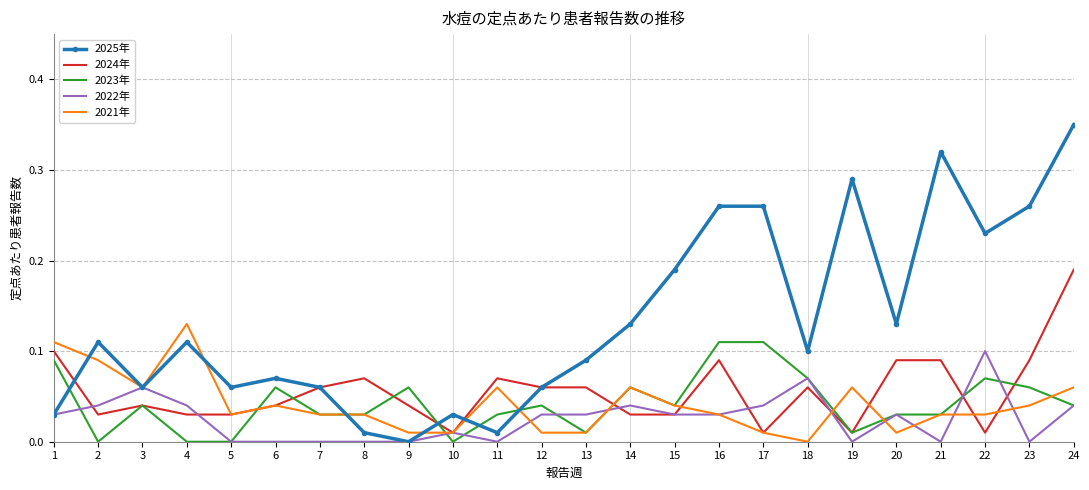

True or false: 2021年 has a value of 0.1 at 14.

True